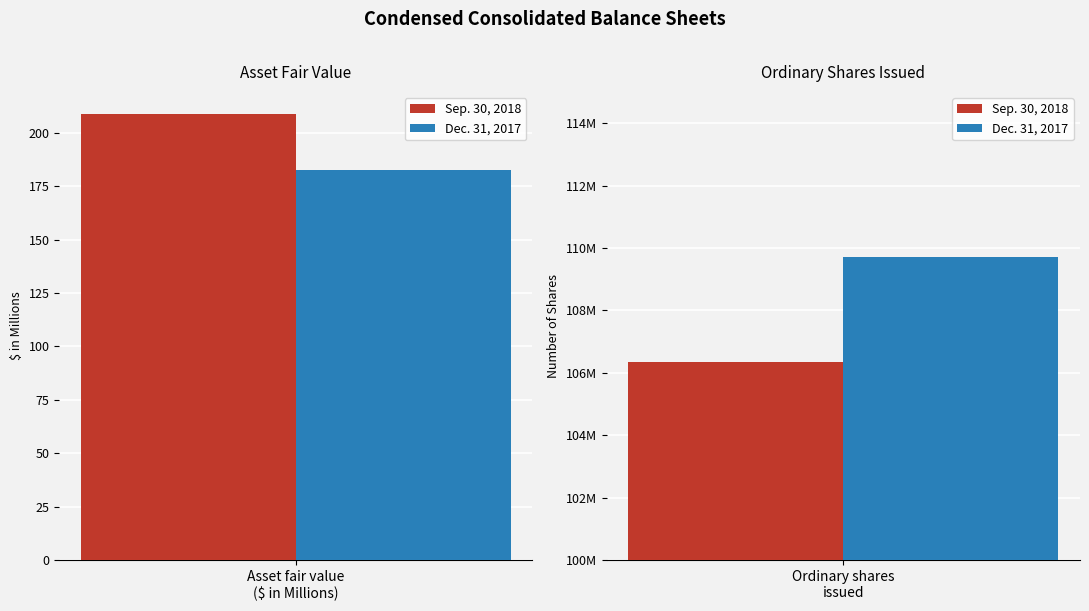

Reading left to right, extract all data points from this chart.

Sep. 30, 2018: 208.6	106337038.0
Dec. 31, 2017: 182.6	109720358.0